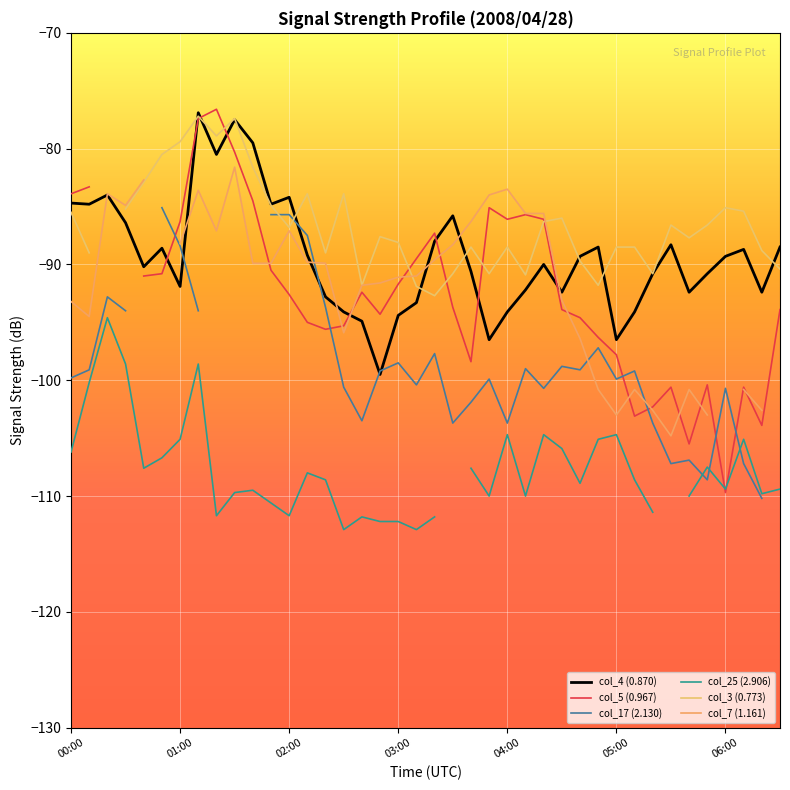

Which series has the largest range (max minus min)?

col_5 (0.967)